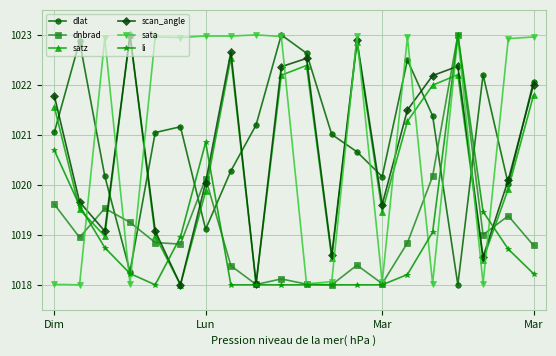

True or false: li has more than 1 points higher than both neighbors.

True